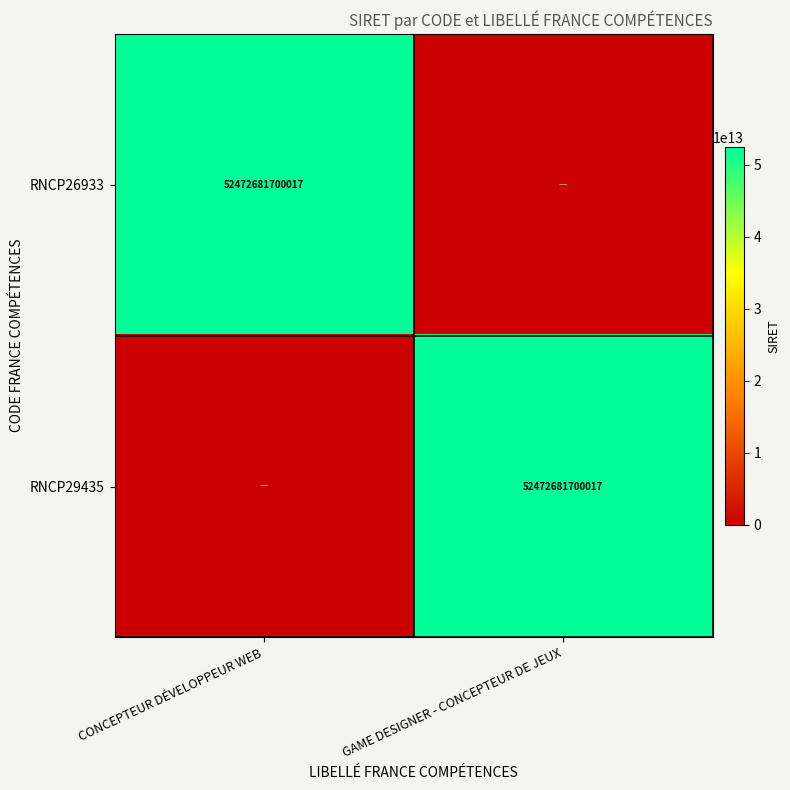

The RNCP29435 series shows 52472681700017 at GAME DESIGNER - CONCEPTEUR DE JEUX. True or false?

True